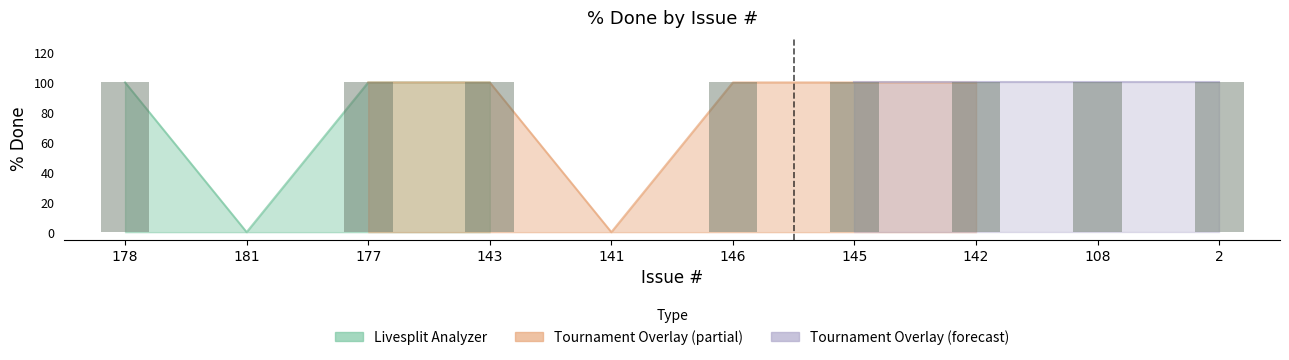

What position from the right is 108?

2